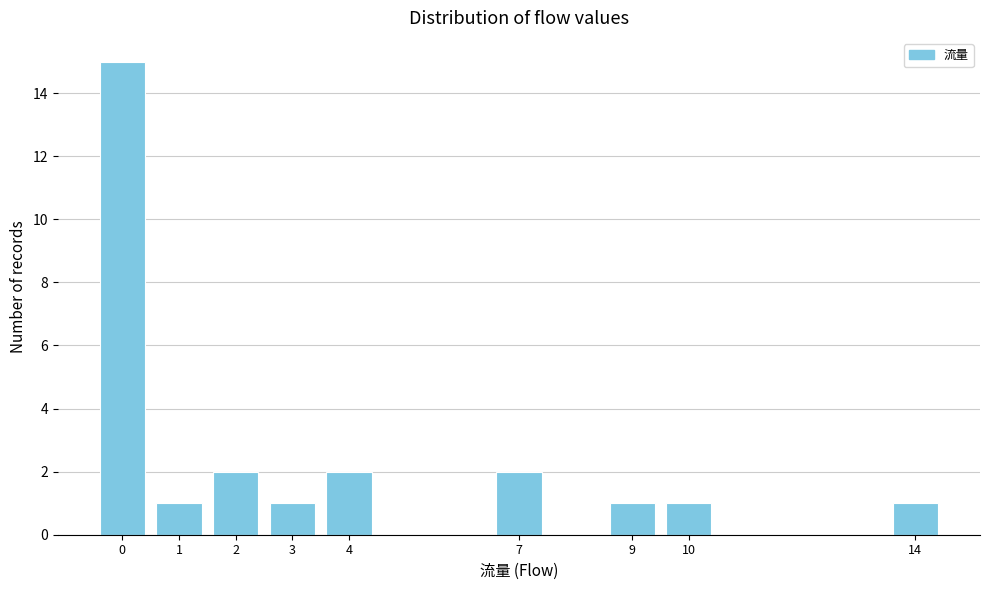

Reading left to right, transcribe this chart: for each bar, give the range it covers on the x-axis and its height. The values are not printed on the chart, so give them approximately, as read against the axis.

-0.5 to 0.5: 15
0.5 to 1.5: 1
1.5 to 2.5: 2
2.5 to 3.5: 1
3.5 to 4.5: 2
4.5 to 5.5: 0
5.5 to 6.5: 0
6.5 to 7.5: 2
7.5 to 8.5: 0
8.5 to 9.5: 1
9.5 to 10.5: 1
10.5 to 11.5: 0
11.5 to 12.5: 0
12.5 to 13.5: 0
13.5 to 14.5: 1